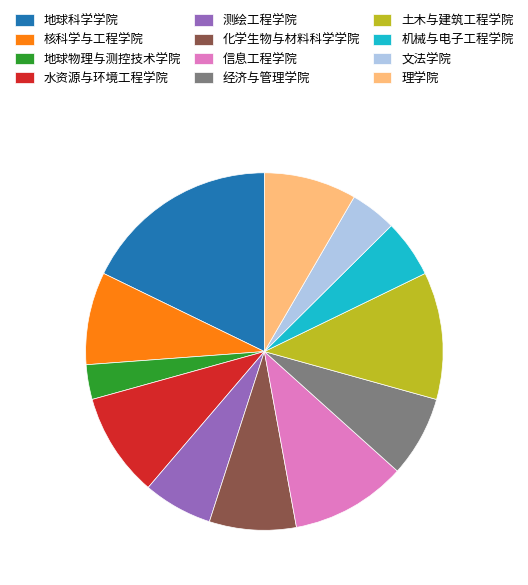

How many segments does this pie chart have?

12